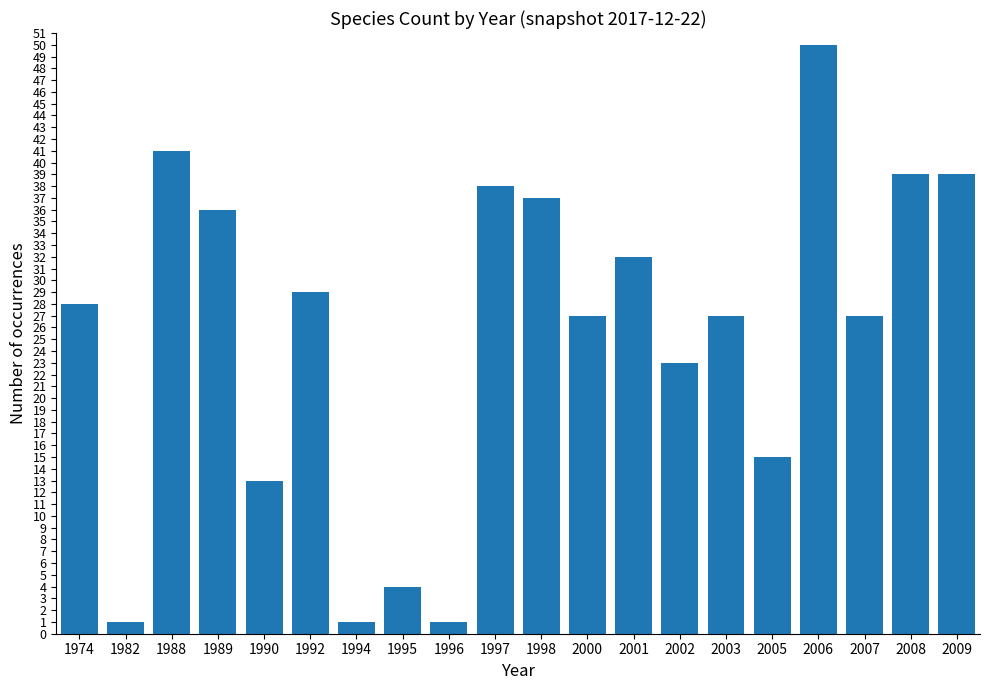

What is the difference between the maximum and second lowest values?

49